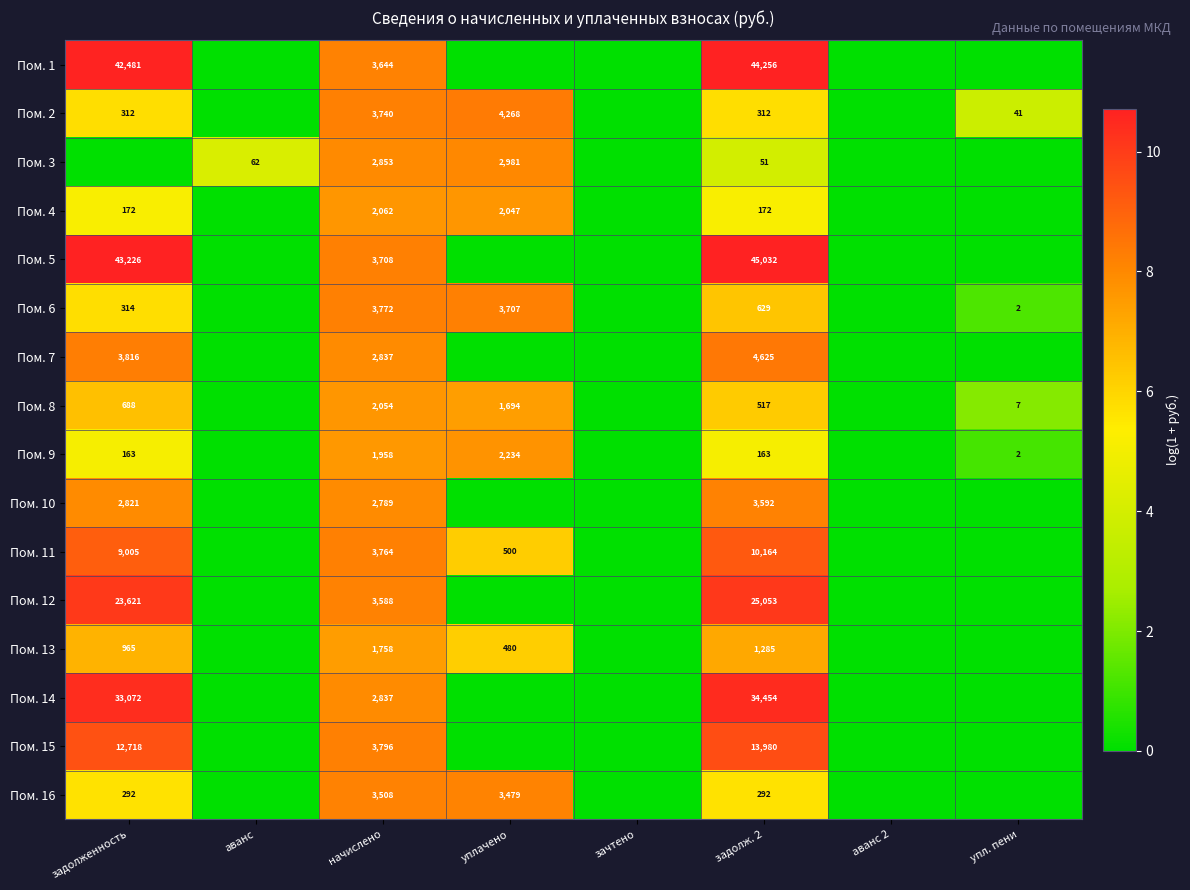

How many series are shown in this chart?

16